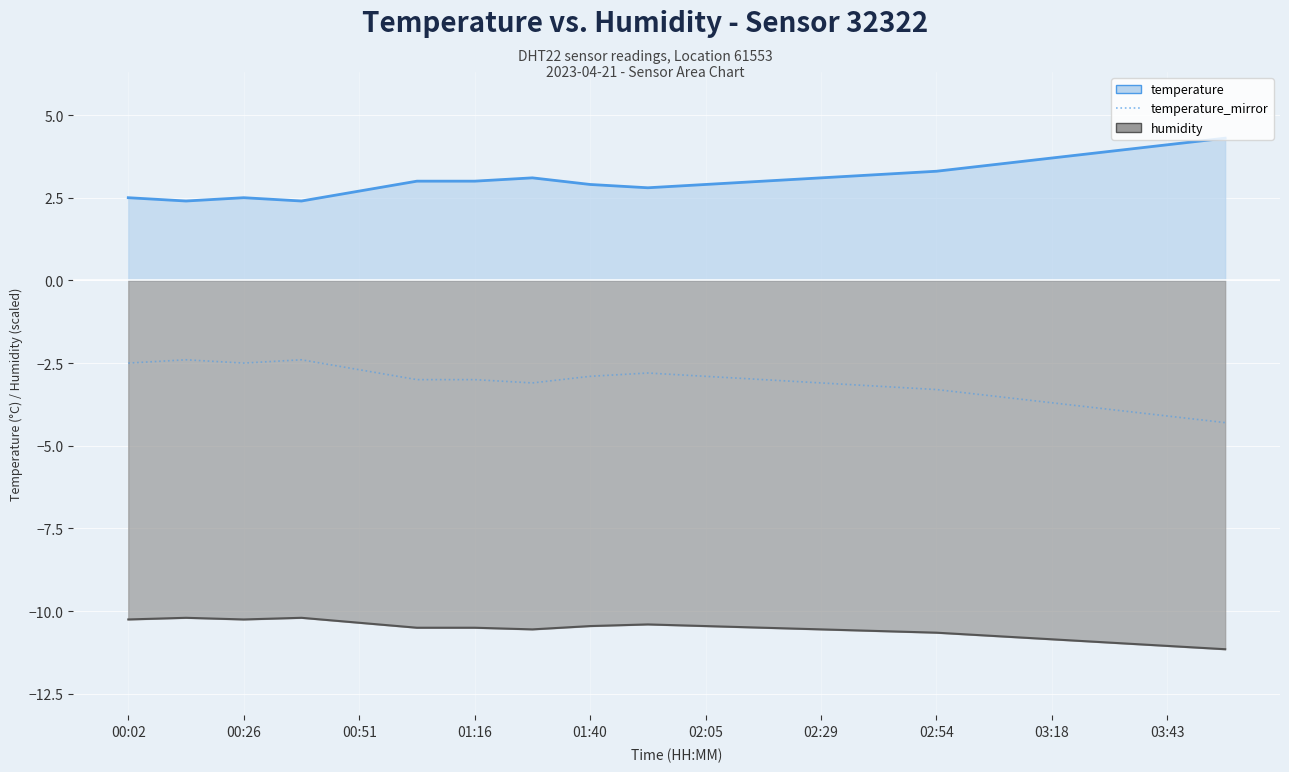

What is the spread (max minus min) of values at 00:26?

12.6